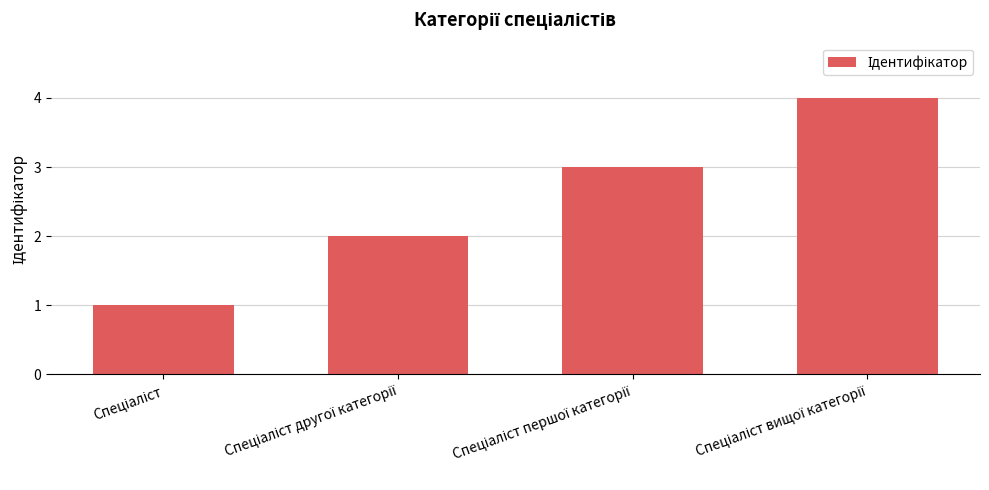

What is the difference between the maximum and minimum values?

3